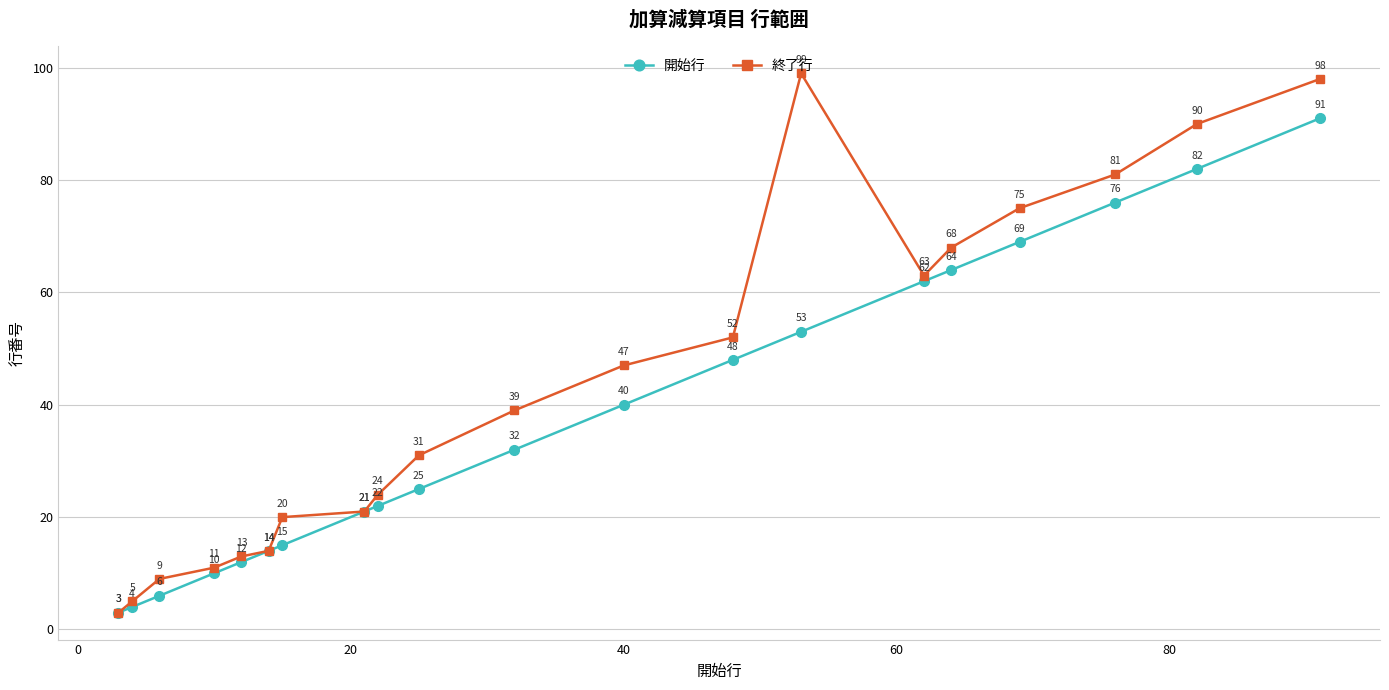

In 終了行, how many points are higher than both neighbors (excluding endpoints)?

1